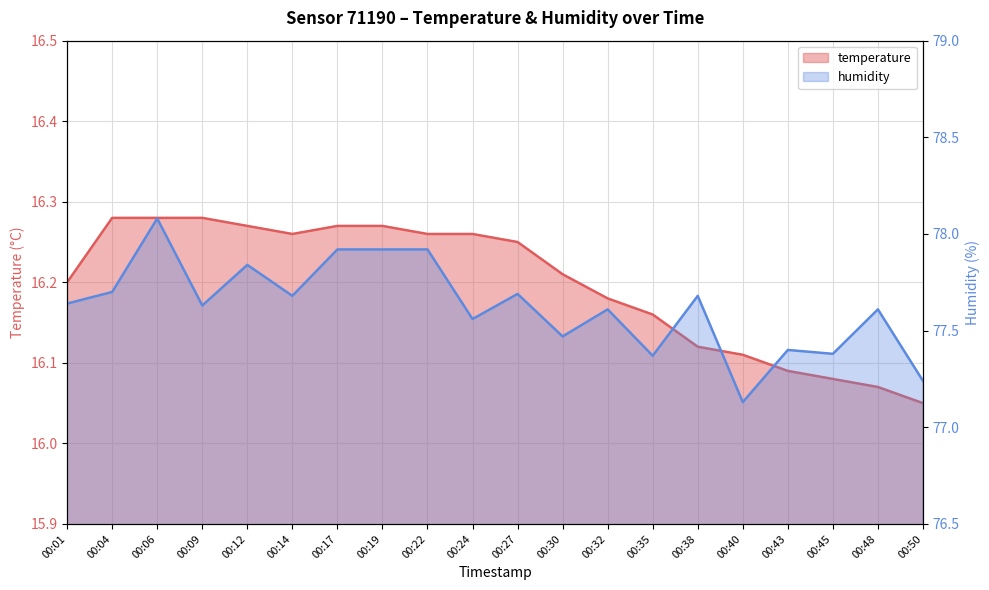

List the labels in order of temperature value, smallest first.

00:50, 00:48, 00:45, 00:43, 00:40, 00:38, 00:35, 00:32, 00:01, 00:30, 00:27, 00:14, 00:22, 00:24, 00:12, 00:17, 00:19, 00:04, 00:06, 00:09